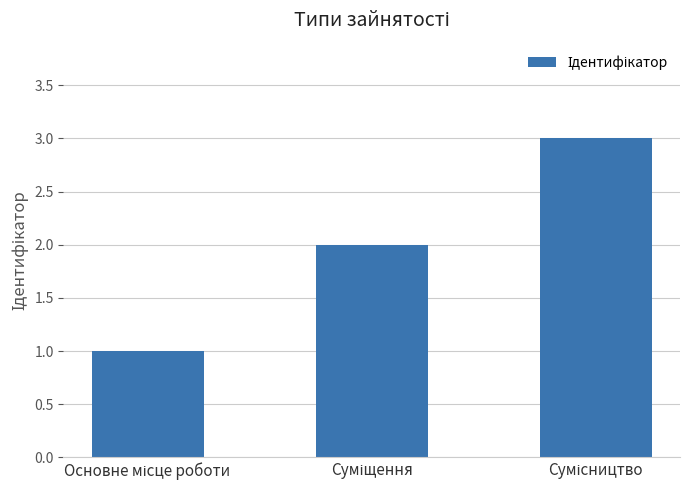

What is the greatest value displayed?

3